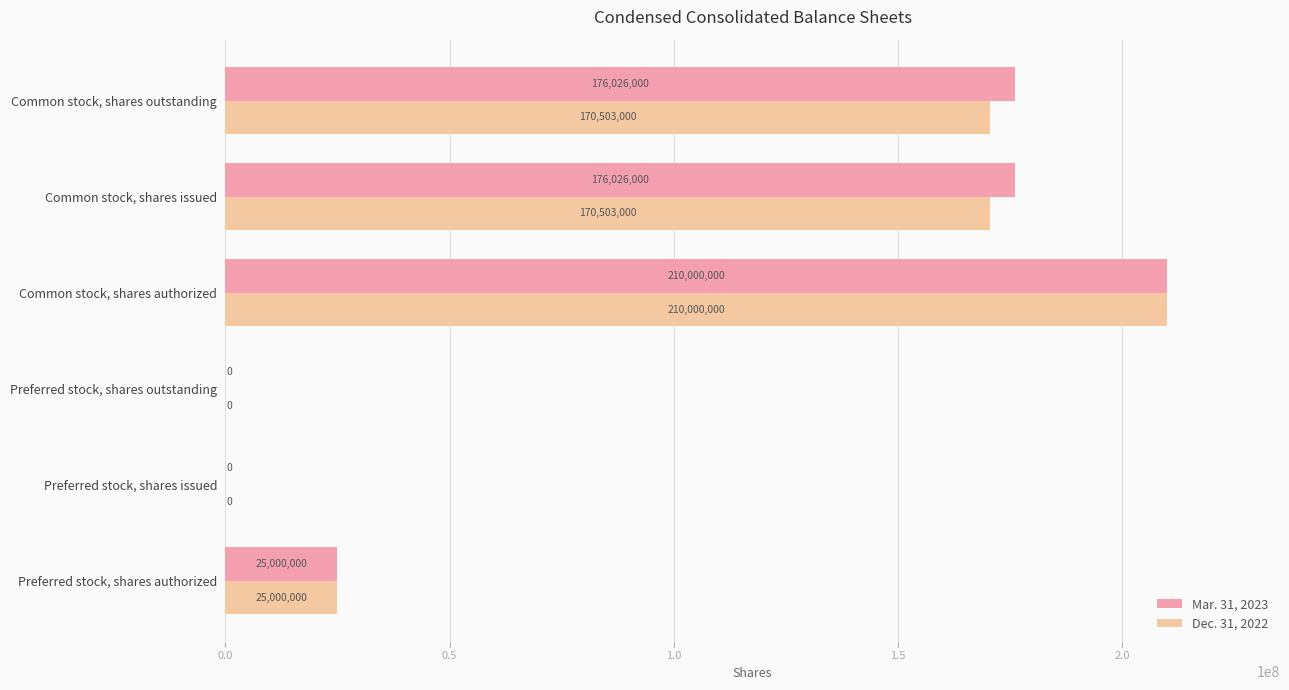

How many series are shown in this chart?

2